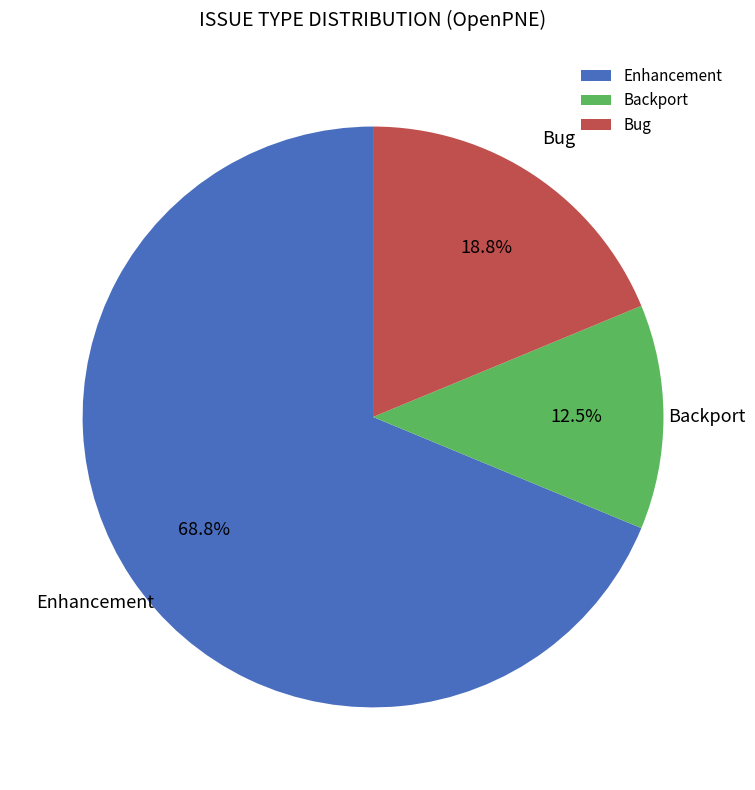

What is the smallest slice in the pie chart?

Backport